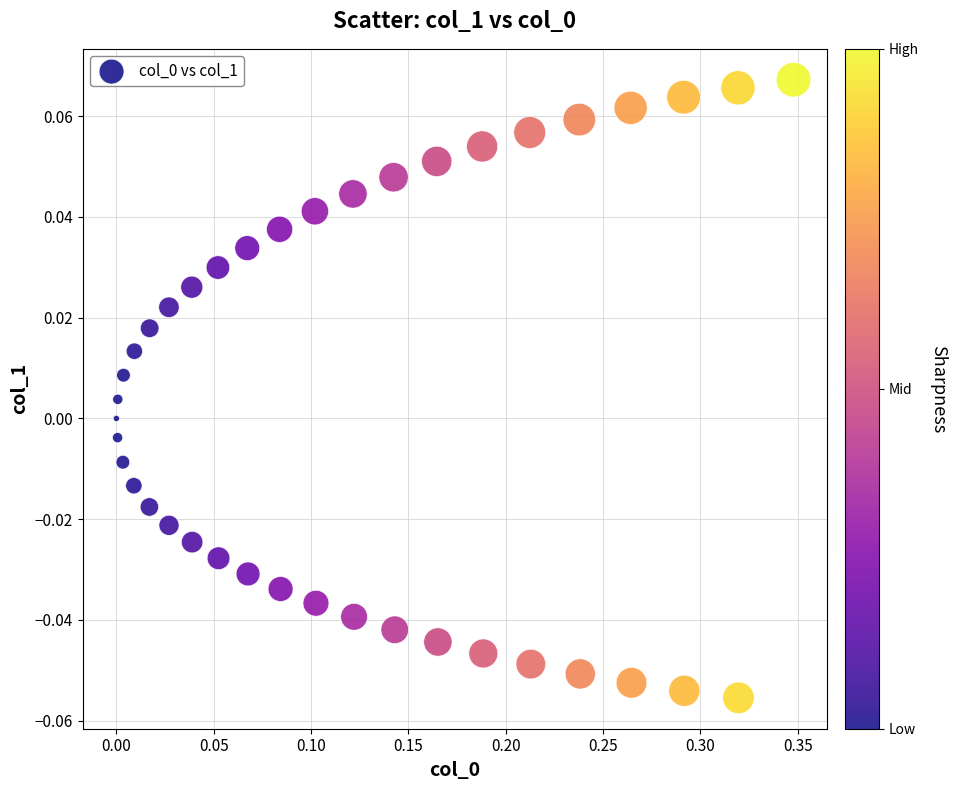

What is the range of X values (max minus min)?

0.3